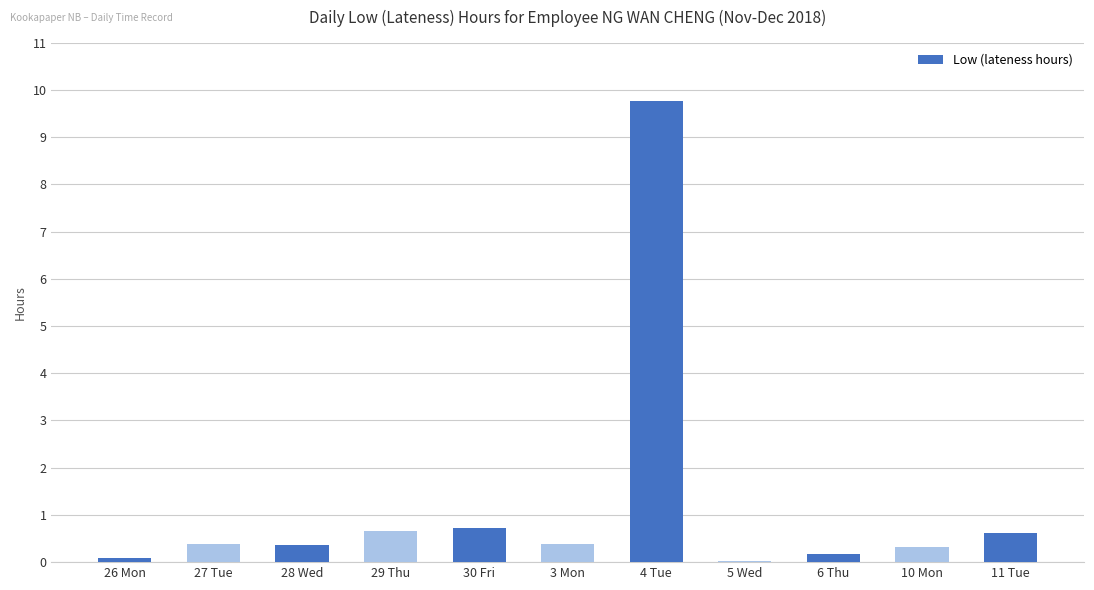

What is the change in value from 3 Mon to 4 Tue?

+9.4